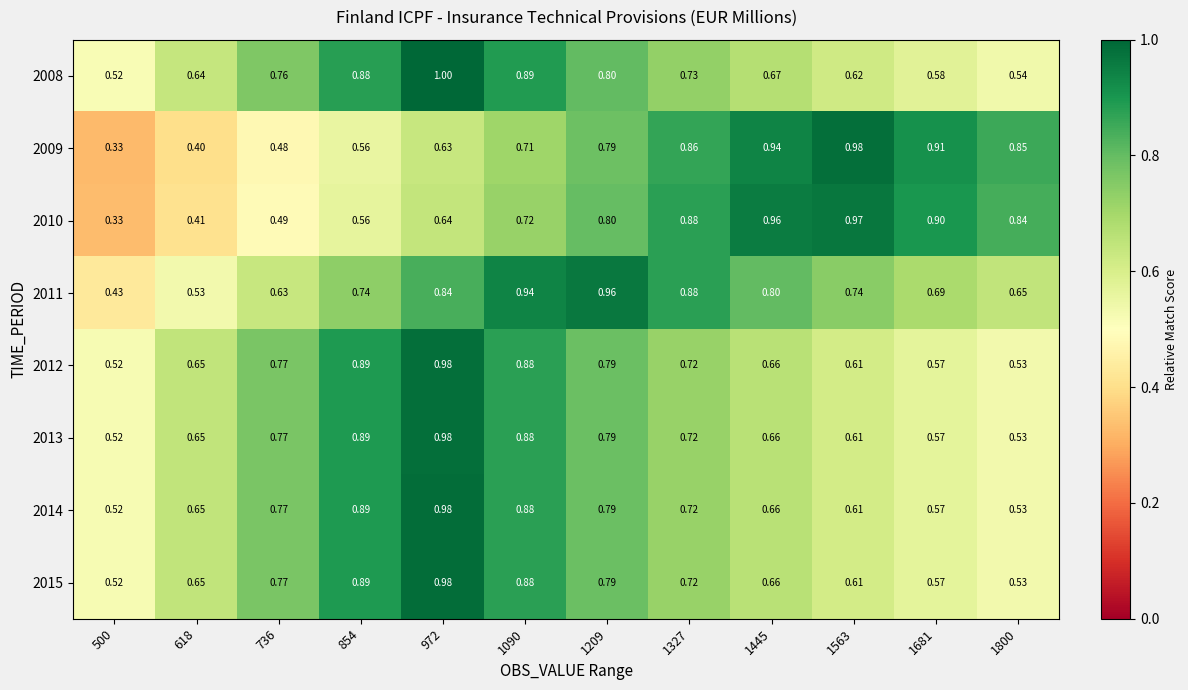

Reading left to right, list all the values displayed in this chart.

2008: 500=0.5	618=0.6	736=0.8	854=0.9	972=1.0	1090=0.9	1209=0.8	1327=0.7	1445=0.7	1563=0.6	1681=0.6	1800=0.5
2009: 500=0.3	618=0.4	736=0.5	854=0.6	972=0.6	1090=0.7	1209=0.8	1327=0.9	1445=0.9	1563=1.0	1681=0.9	1800=0.8
2010: 500=0.3	618=0.4	736=0.5	854=0.6	972=0.6	1090=0.7	1209=0.8	1327=0.9	1445=1.0	1563=1.0	1681=0.9	1800=0.8
2011: 500=0.4	618=0.5	736=0.6	854=0.7	972=0.8	1090=0.9	1209=1.0	1327=0.9	1445=0.8	1563=0.7	1681=0.7	1800=0.7
2012: 500=0.5	618=0.7	736=0.8	854=0.9	972=1.0	1090=0.9	1209=0.8	1327=0.7	1445=0.7	1563=0.6	1681=0.6	1800=0.5
2013: 500=0.5	618=0.7	736=0.8	854=0.9	972=1.0	1090=0.9	1209=0.8	1327=0.7	1445=0.7	1563=0.6	1681=0.6	1800=0.5
2014: 500=0.5	618=0.7	736=0.8	854=0.9	972=1.0	1090=0.9	1209=0.8	1327=0.7	1445=0.7	1563=0.6	1681=0.6	1800=0.5
2015: 500=0.5	618=0.7	736=0.8	854=0.9	972=1.0	1090=0.9	1209=0.8	1327=0.7	1445=0.7	1563=0.6	1681=0.6	1800=0.5